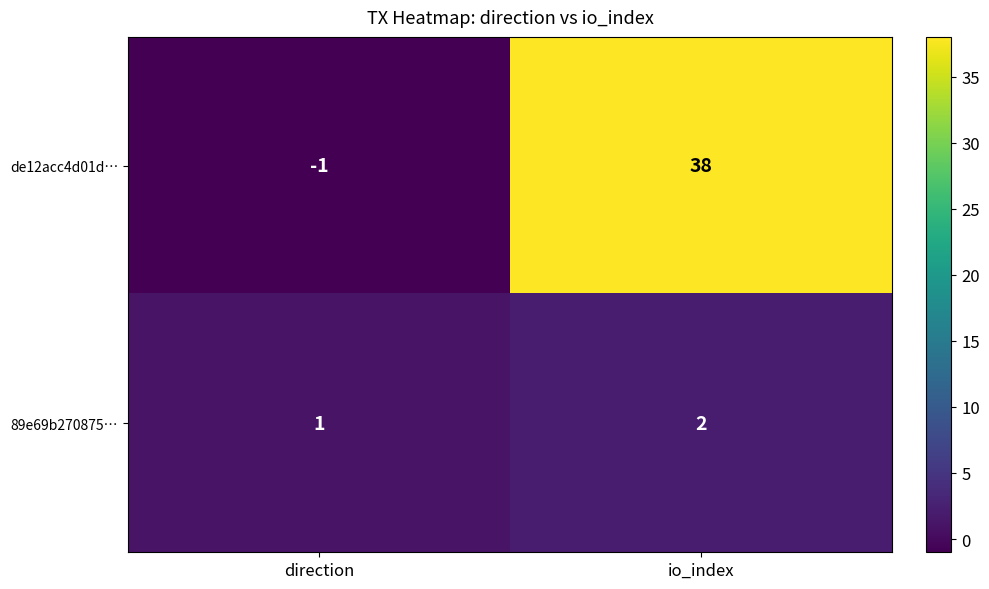

Reading left to right, transcribe all the data shown in this chart.

de12acc4d01d…: -1	38
89e69b270875…: 1	2